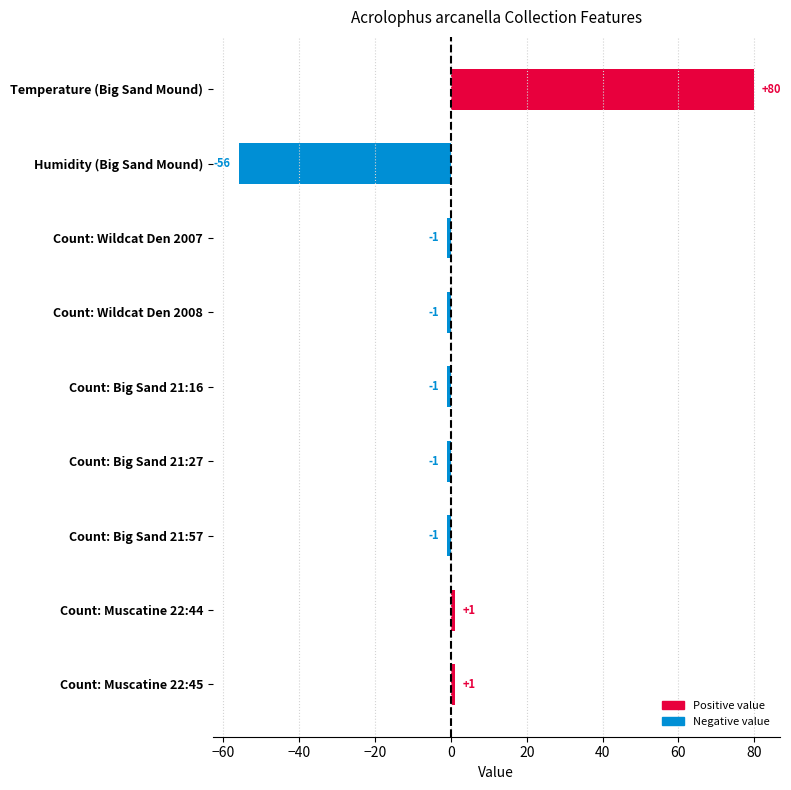

What value does the data have at Humidity (Big Sand Mound), to the nearest 50?

-50